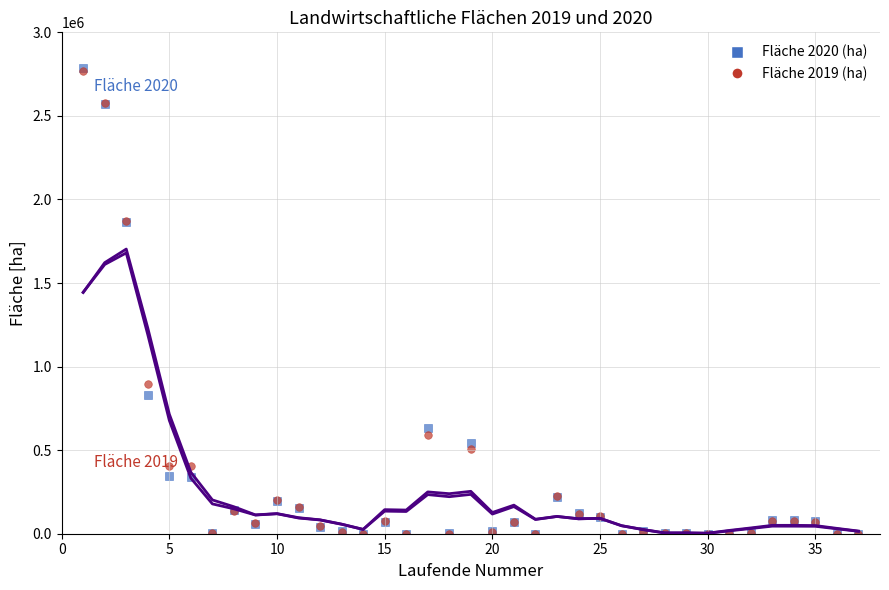

What are all the series names shown in the legend?

Fläche 2020 (ha), Fläche 2019 (ha)